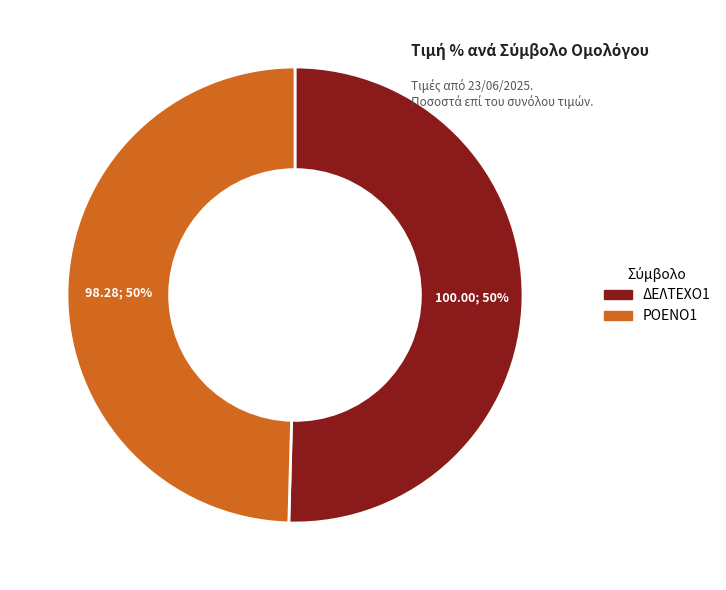

To the nearest percent, what portion does ΡΟΕΝΟ1 represent?

50%